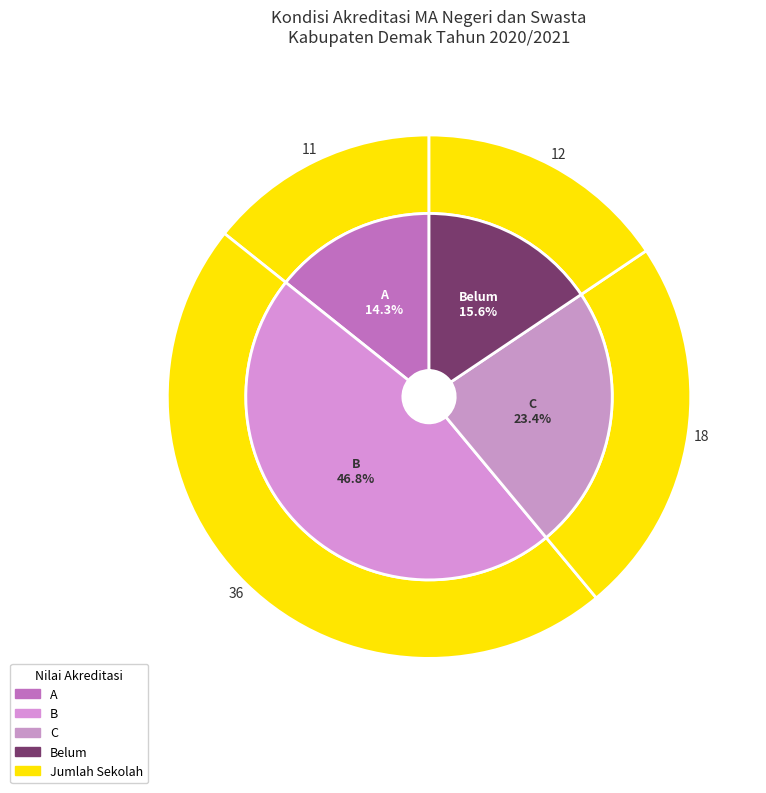

How many segments does this pie chart have?

4